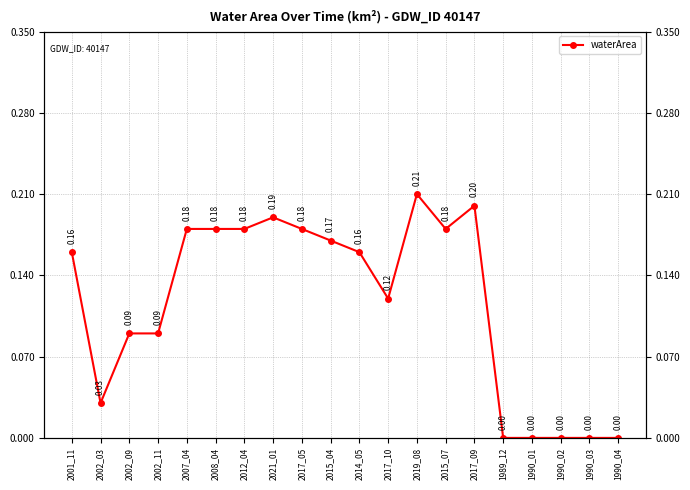

What is the sum of all values?

2.3